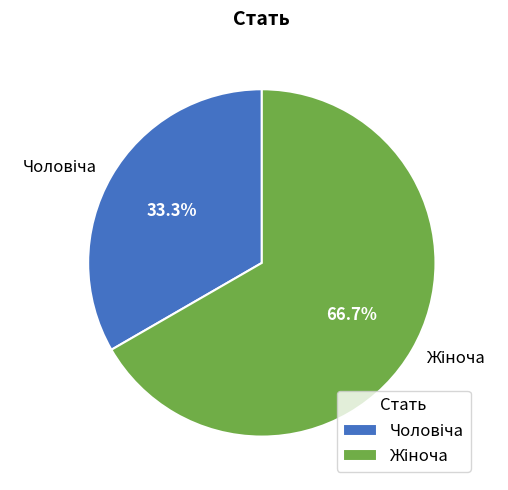

To the nearest percent, what is the difference between the Жіноча and Чоловіча slice percentages?

33%